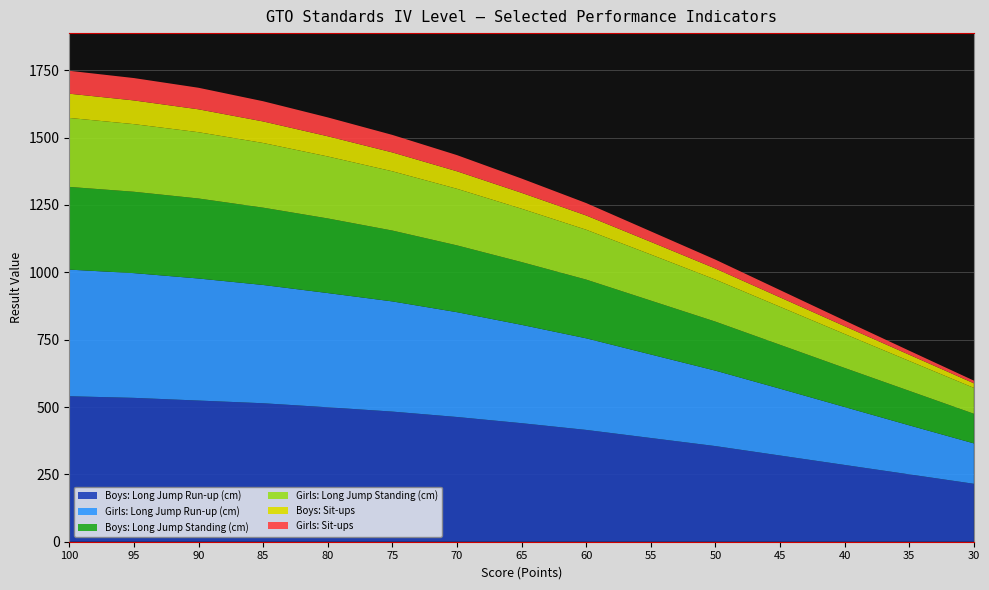

Reading left to right, what are all the values shown in this chart?

Boys: Long Jump Run-up (cm): 100=540	95=534	90=524	85=514	80=499	75=483	70=463	65=440	60=415	55=385	50=355	45=320	40=285	35=250	30=215
Girls: Long Jump Run-up (cm): 100=470	95=463	90=453	85=439	80=424	75=409	70=389	65=365	60=340	55=310	50=280	45=248	40=215	35=182	30=150
Boys: Long Jump Standing (cm): 100=307	95=302	90=297	85=287	80=277	75=263	70=248	65=233	60=218	55=200	50=182	45=163	40=145	35=128	30=110
Girls: Long Jump Standing (cm): 100=256	95=251	90=246	85=240	80=230	75=220	70=210	65=198	60=185	55=171	50=156	45=141	40=126	35=111	30=96
Boys: Sit-ups: 100=90	95=88	90=85	85=80	80=75	75=70	70=65	65=59	60=53	55=47	50=41	45=35	40=29	35=23	30=17
Girls: Sit-ups: 100=85	95=83	90=80	85=75	80=70	75=65	70=60	65=53	60=46	55=39	50=33	45=27	40=21	35=15	30=10